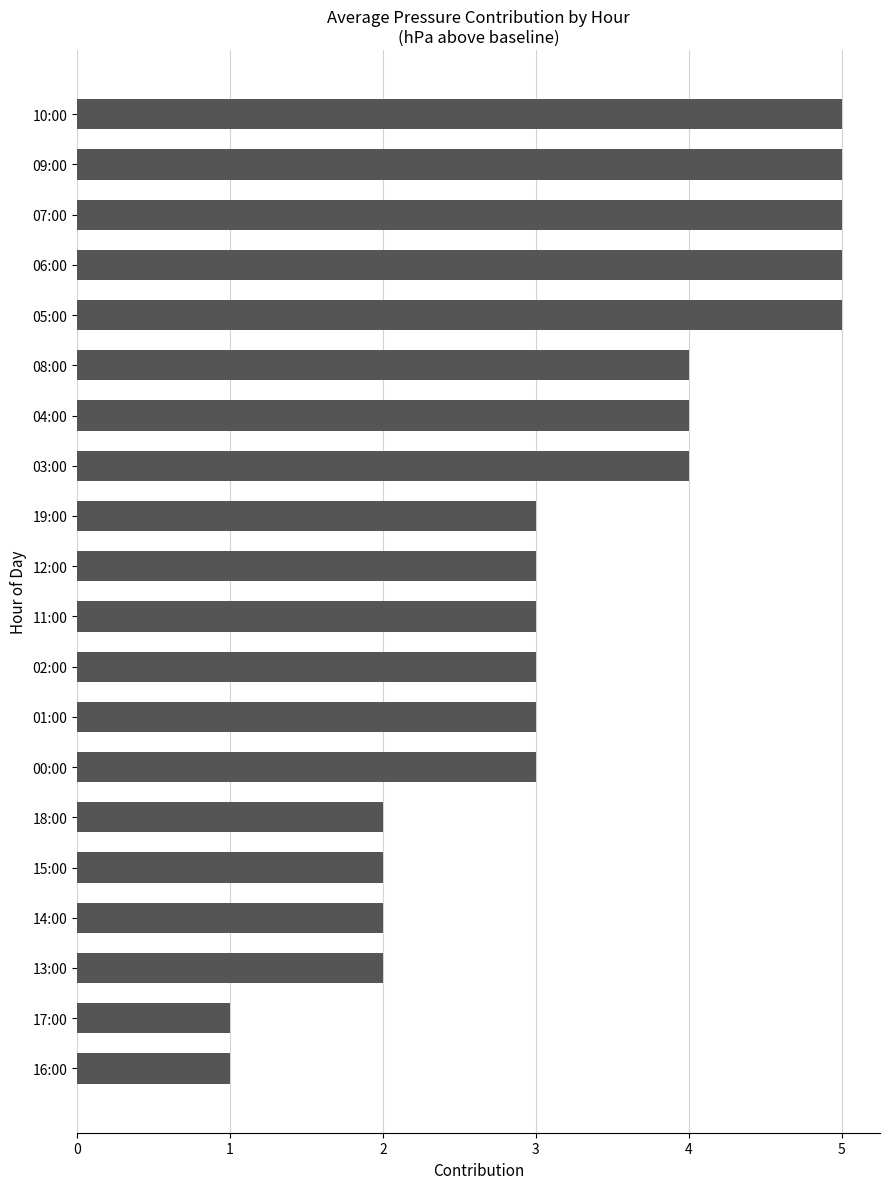

Are the bars horizontal?

Yes